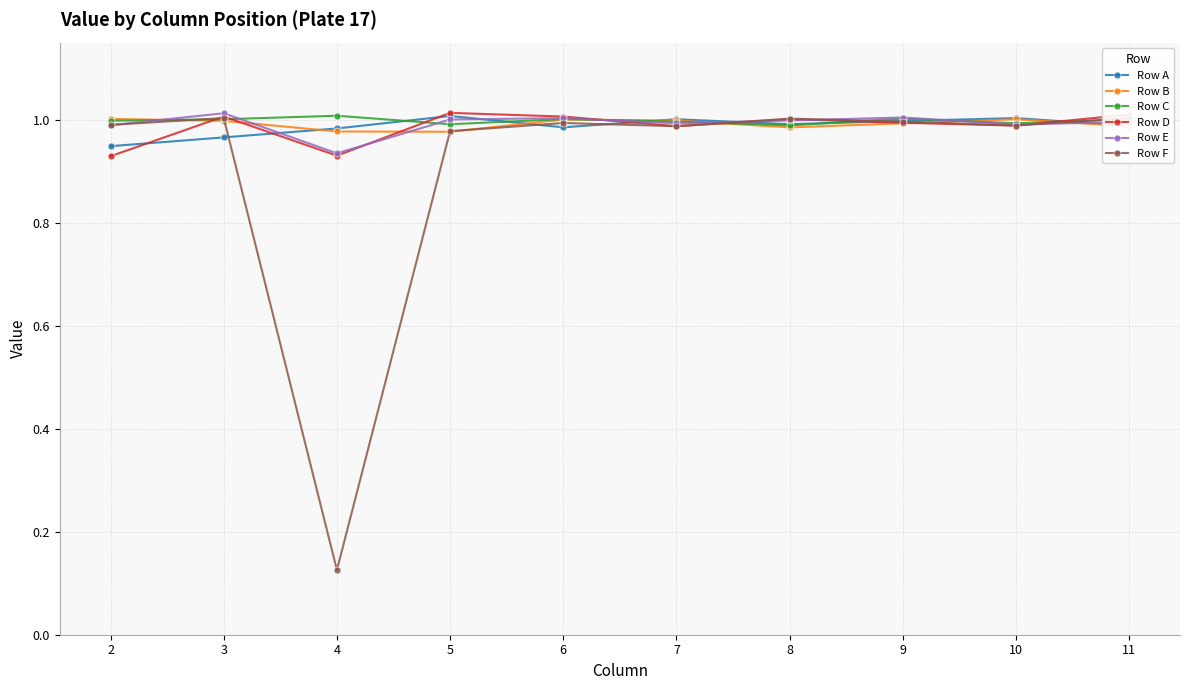

Which category has the lowest value in the Row E series?

4